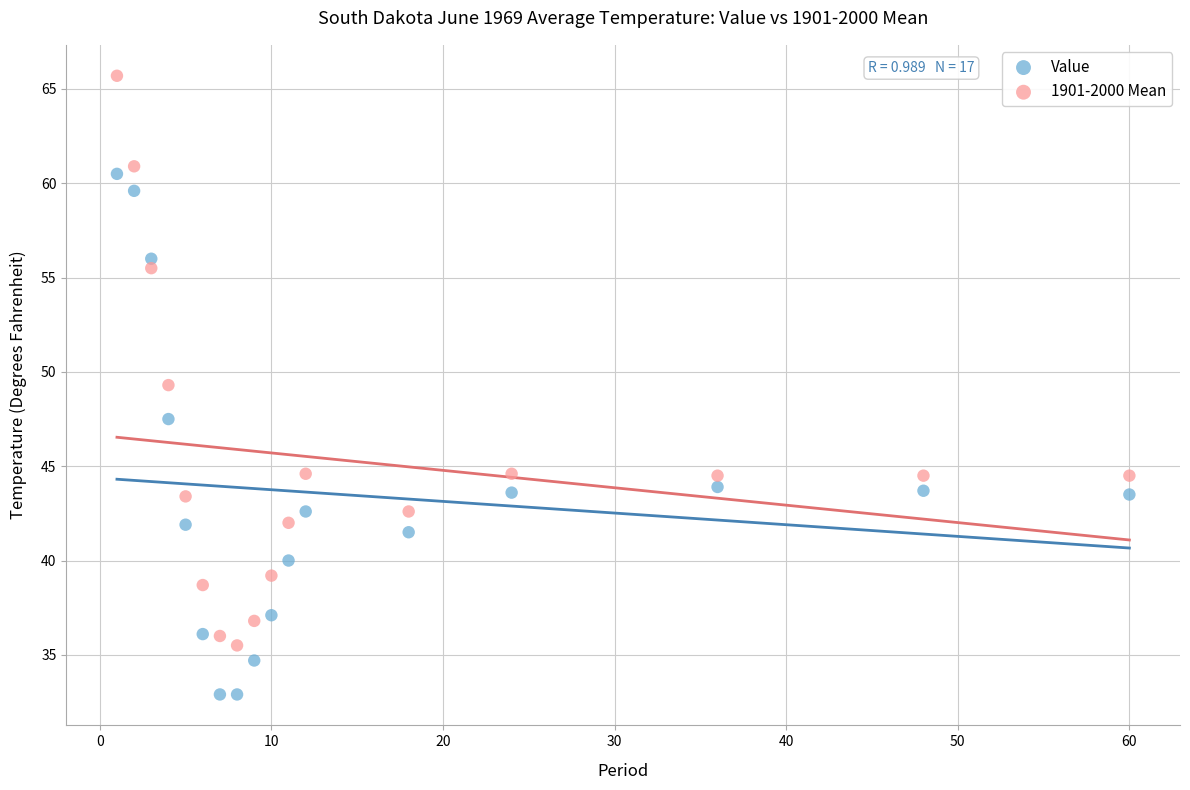

Which series reaches the maximum Y coordinate?

1901-2000 Mean